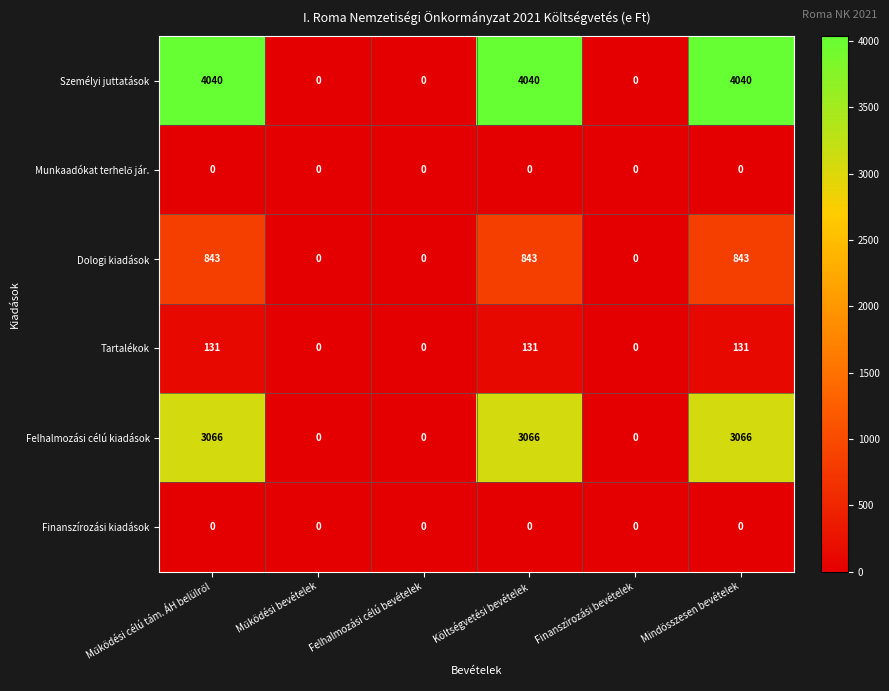

The value of Tartalékok at Finanszírozási bevételek is 0. True or false?

True